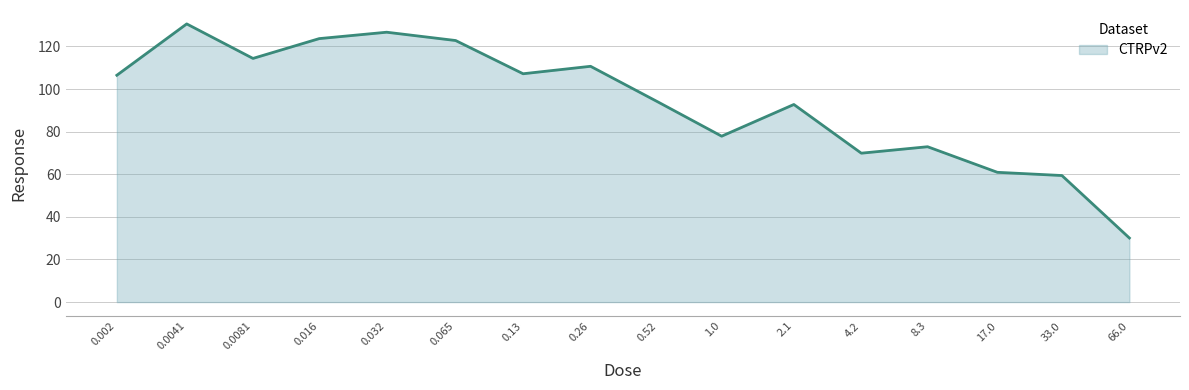

What is the maximum value shown in the chart?

130.6